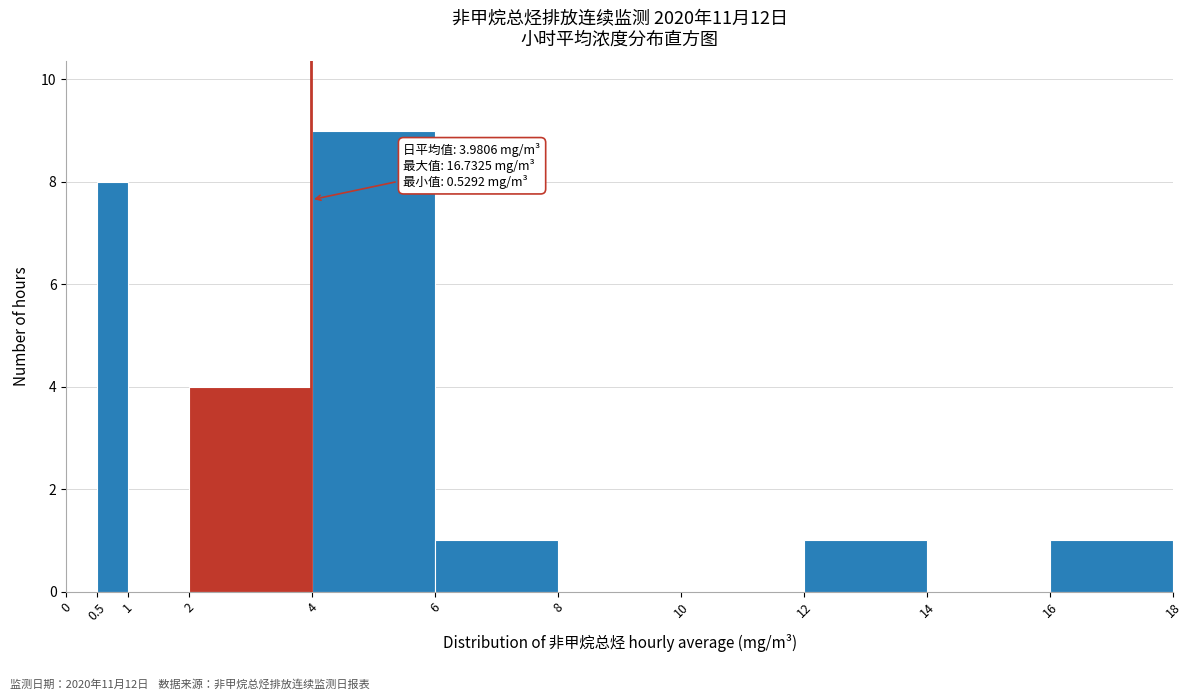

Which range on the x-axis has the tallest bar?

4 to 6